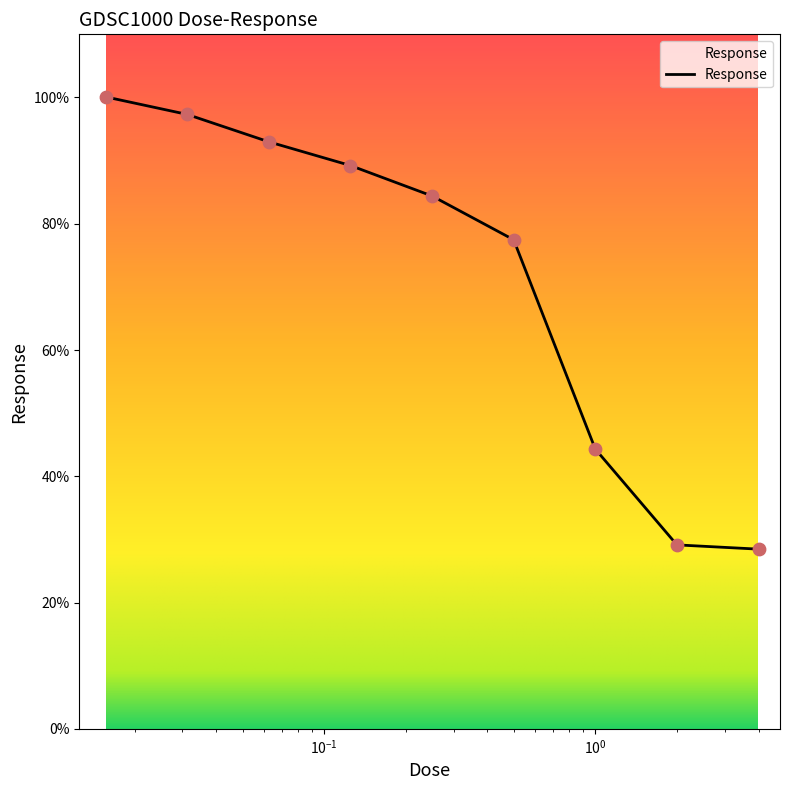

What is the difference between the maximum and minimum values?

71.6